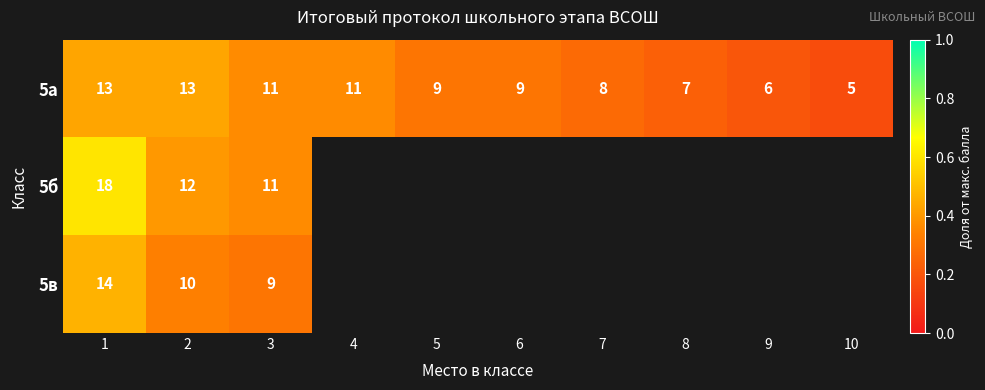

Between 5 and 9, which series saw the biggest shift?

5а